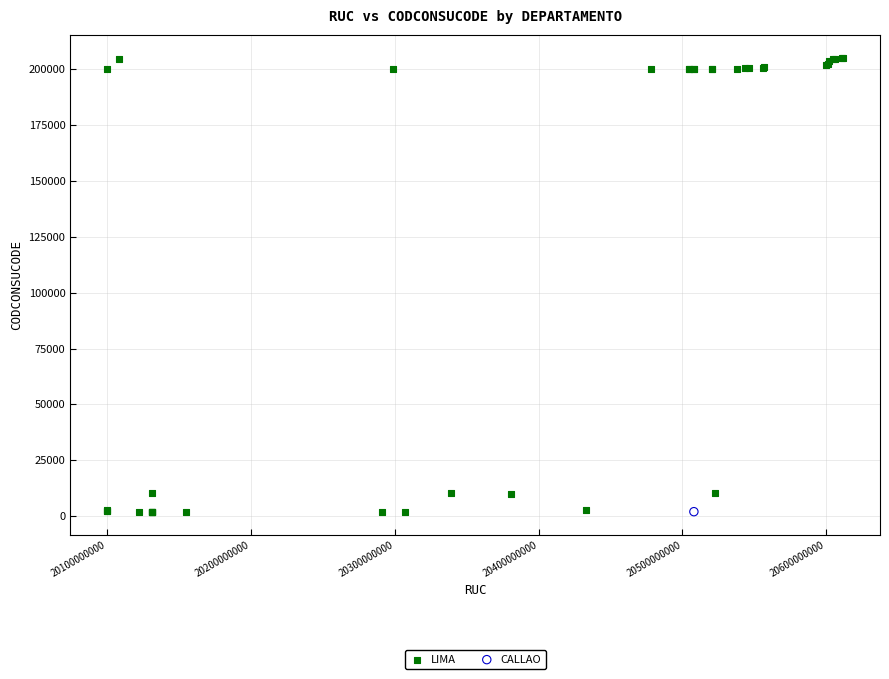

What are all the series names shown in the legend?

LIMA, CALLAO